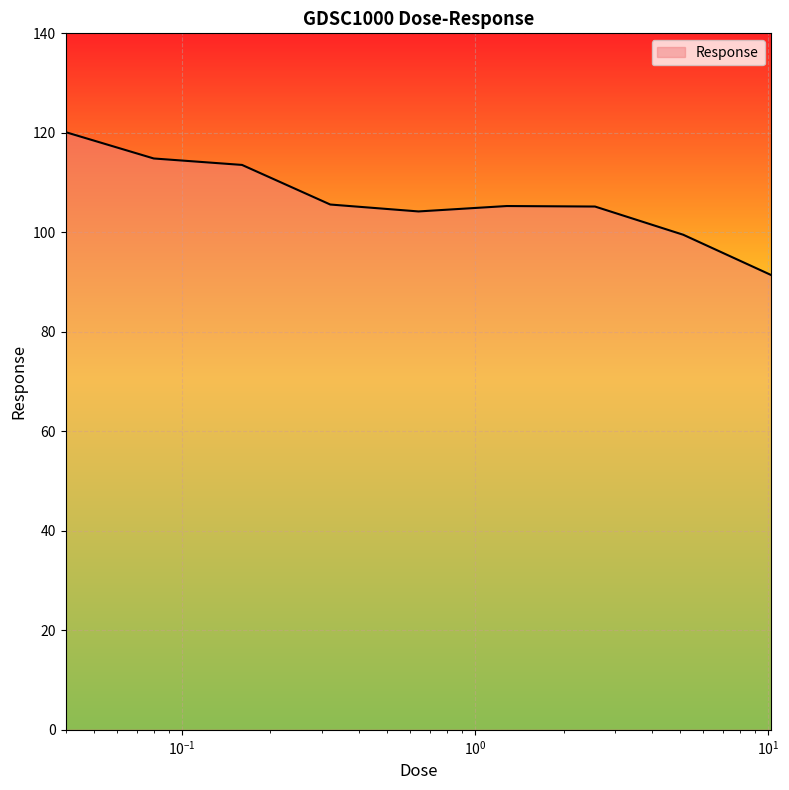

What is the greatest value displayed?

120.1